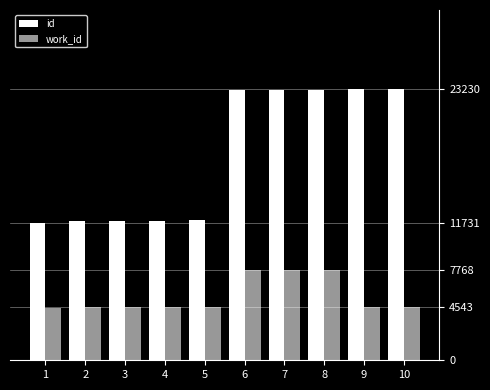

How many data points in work_id are less than 4548?

3